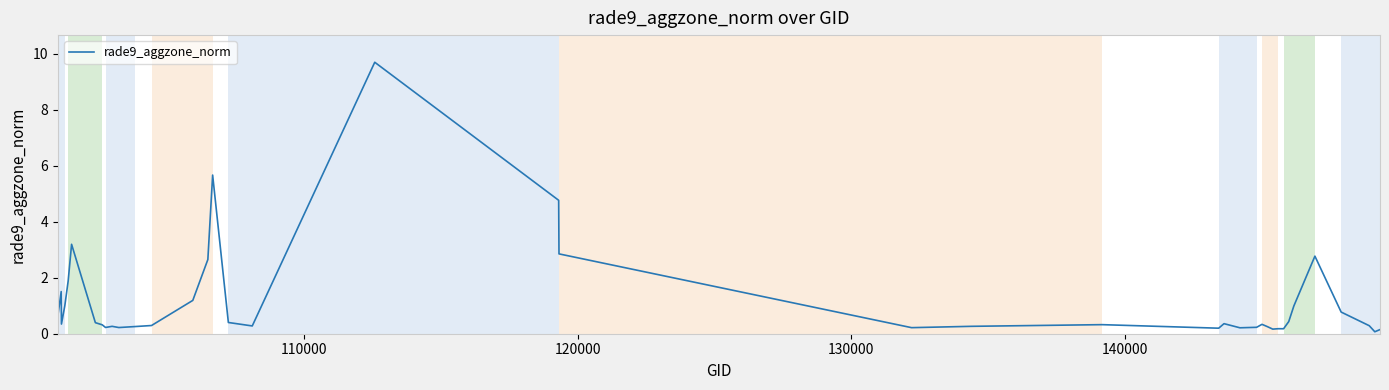

What is the difference between the maximum and minimum values?

9.6